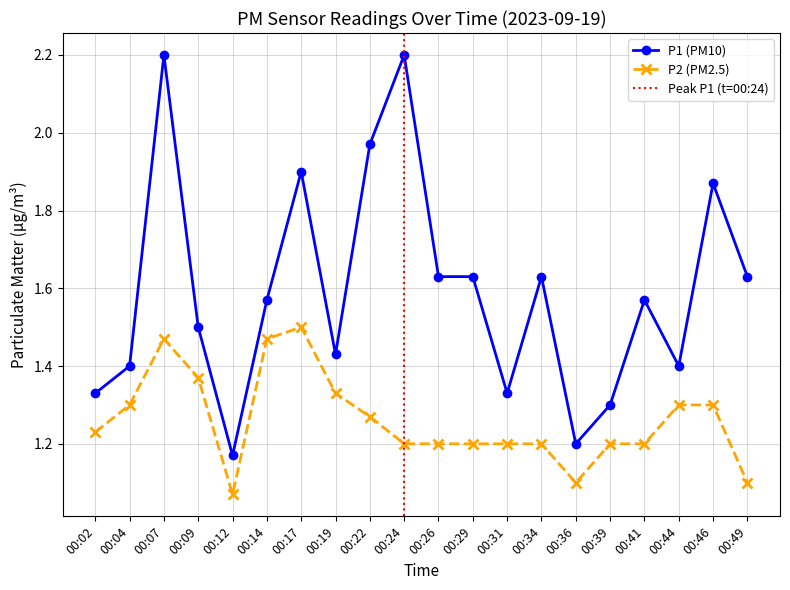

List the labels in order of P1 value, smallest first.

00:12, 00:36, 00:39, 00:02, 00:31, 00:04, 00:44, 00:19, 00:09, 00:14, 00:41, 00:26, 00:29, 00:34, 00:49, 00:46, 00:17, 00:22, 00:07, 00:24